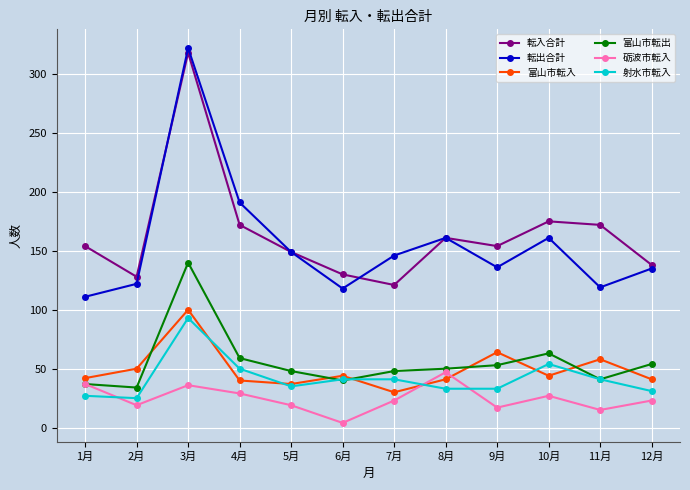

Count the number of categories in the chart.

12